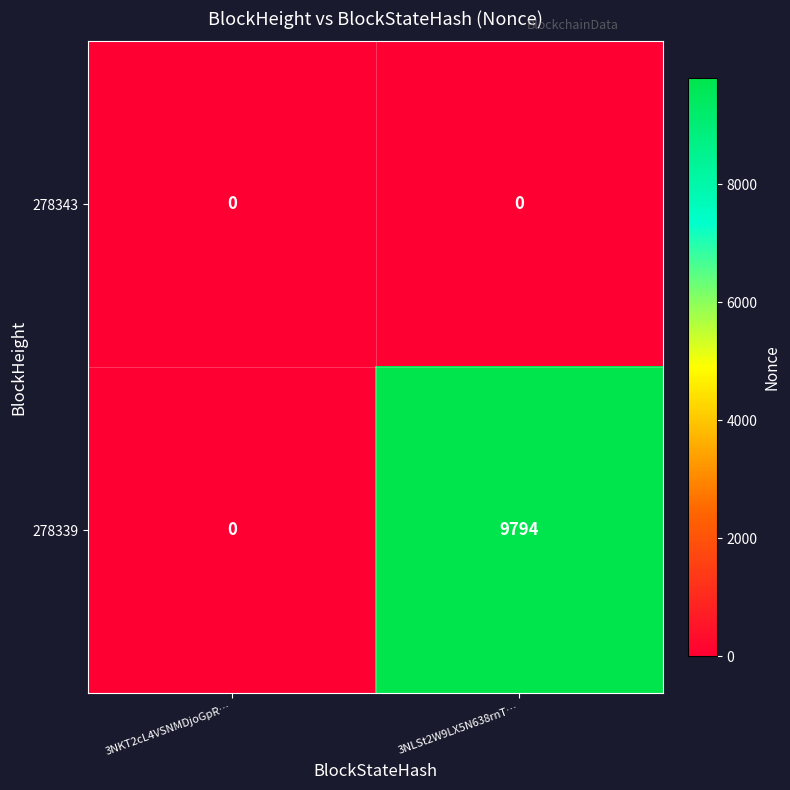

Rank the series by their average value, from lowest to highest.

278343, 278339